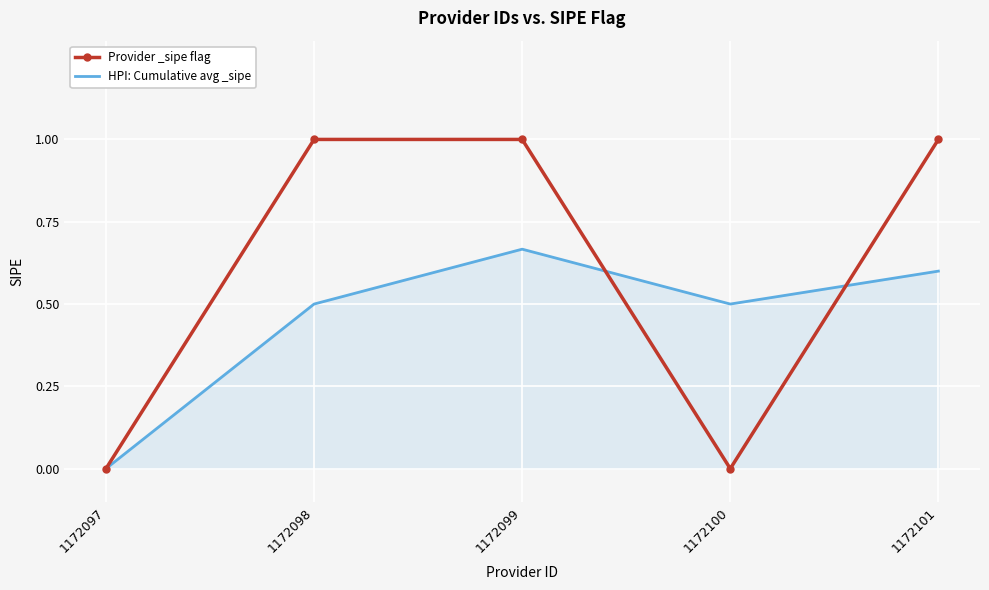

Which series changed the most between 1172097 and 1172099?

Provider _sipe flag